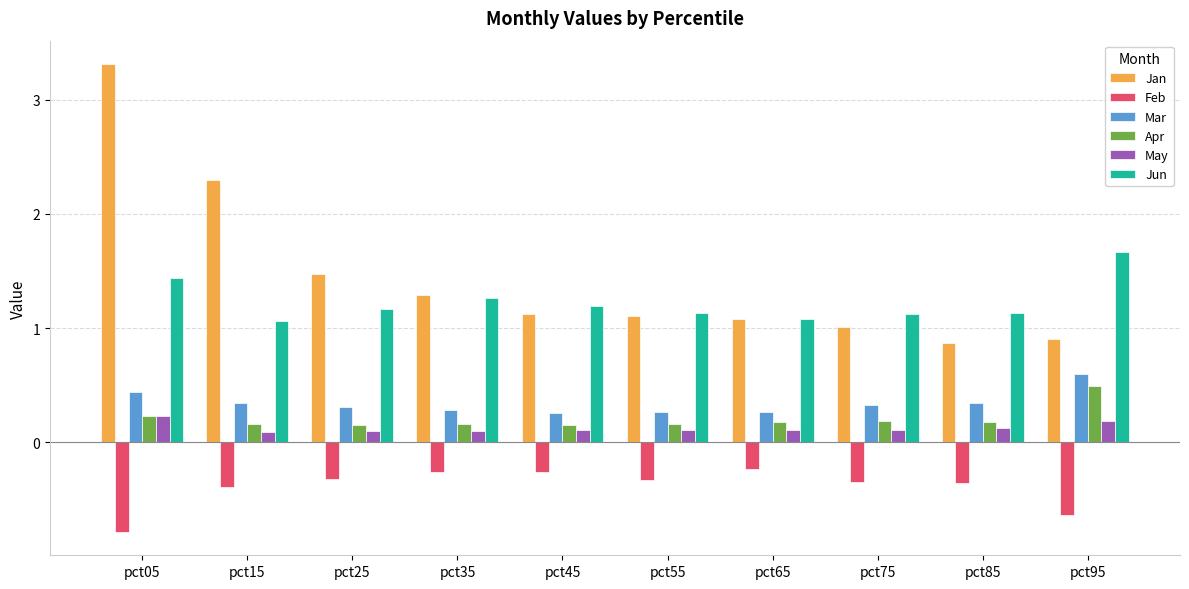

What is the difference between the highest and lowest values at pct15?

2.7